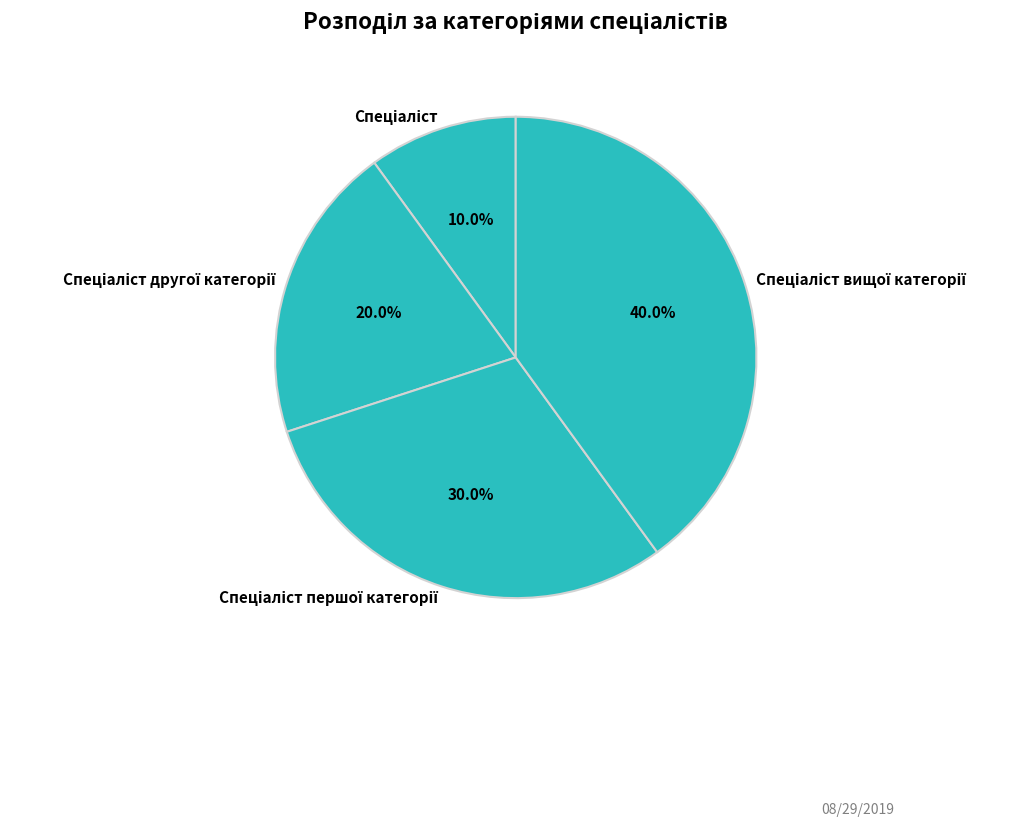

Is there any slice that represents more than half of the pie?

No